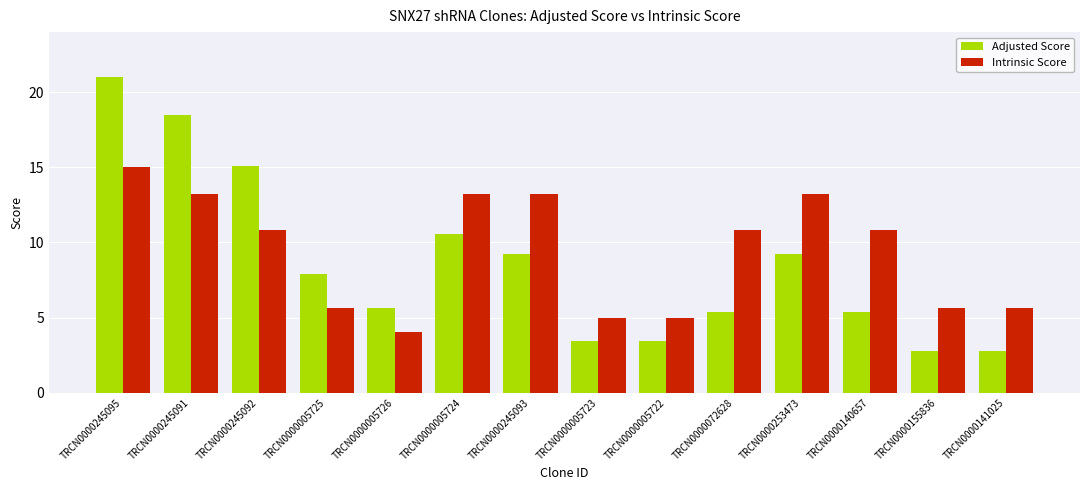

What is the difference between the maximum and minimum values in the Adjusted Score series?

18.2